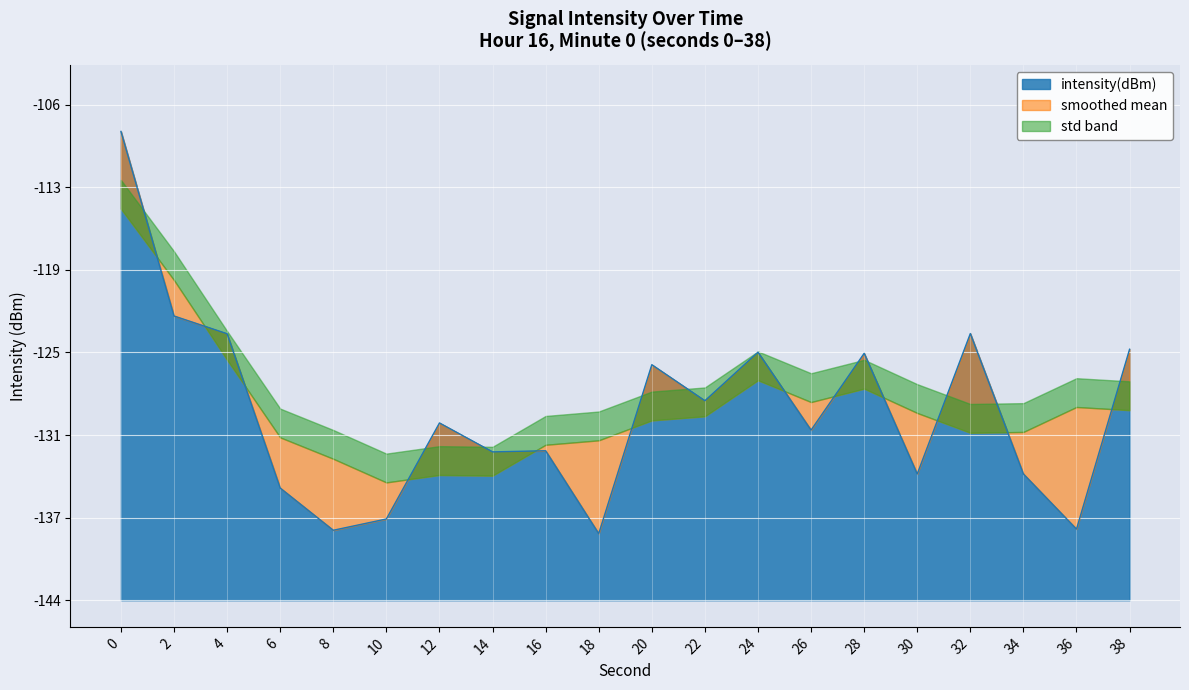

What is the sum of the values at 10 and 4?

-261.0